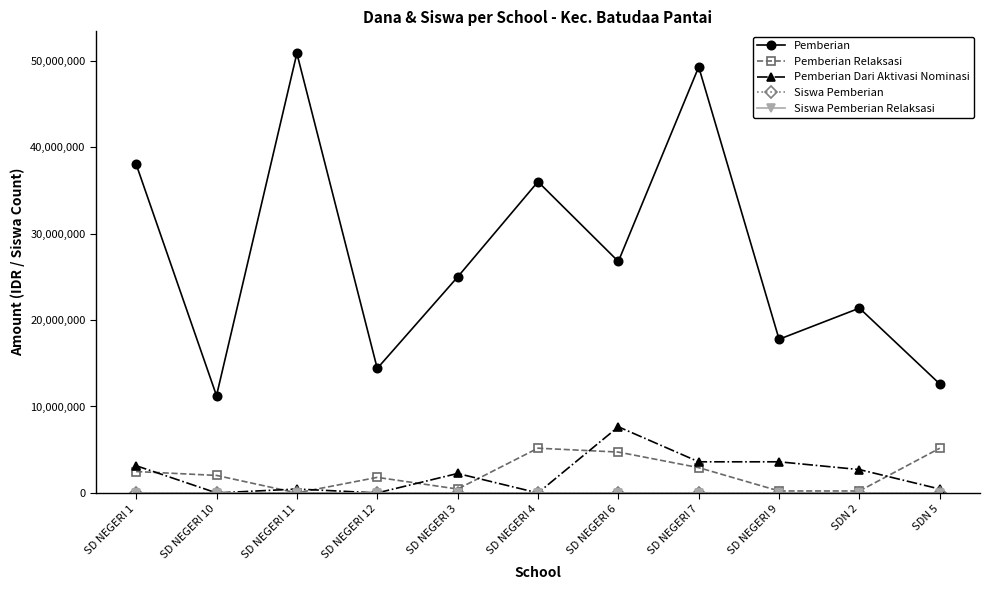

How many interior local valleys does the Pemberian series have?

4